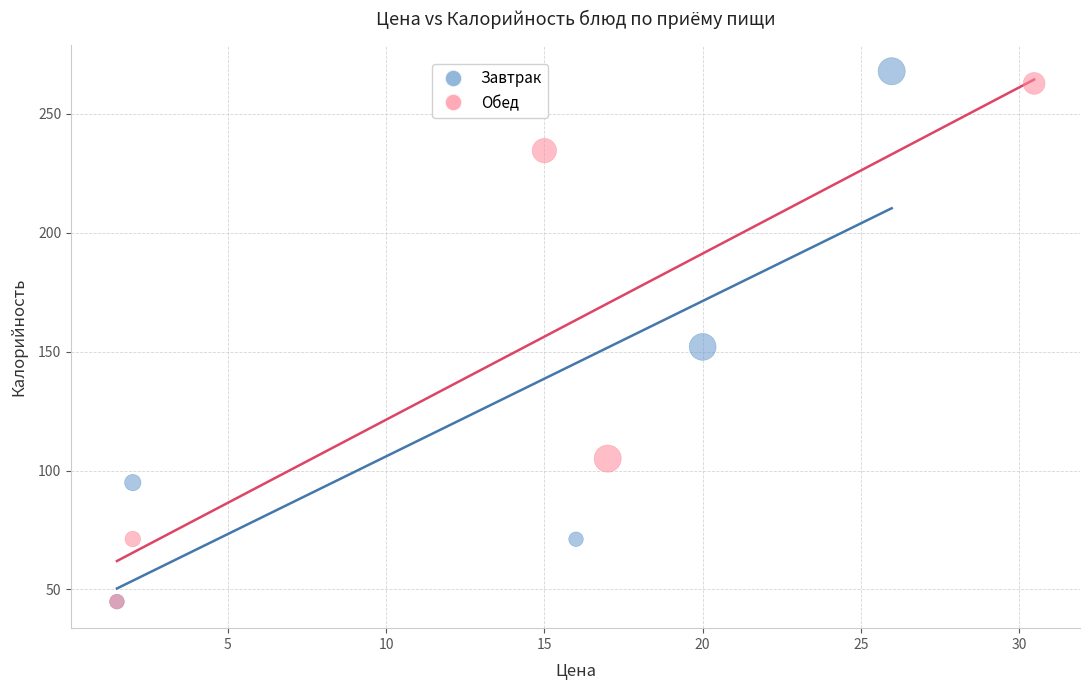

What are all the series names shown in the legend?

Завтрак, Обед